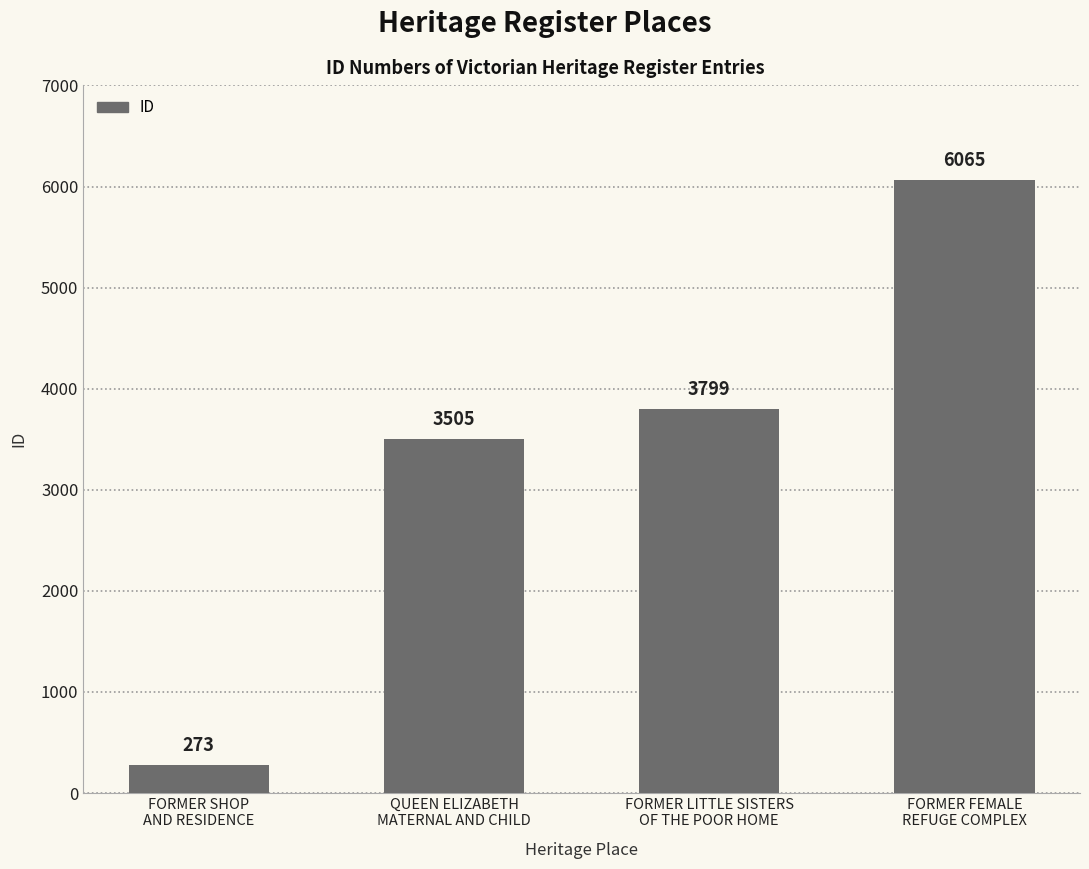

What is the smallest value displayed?

273